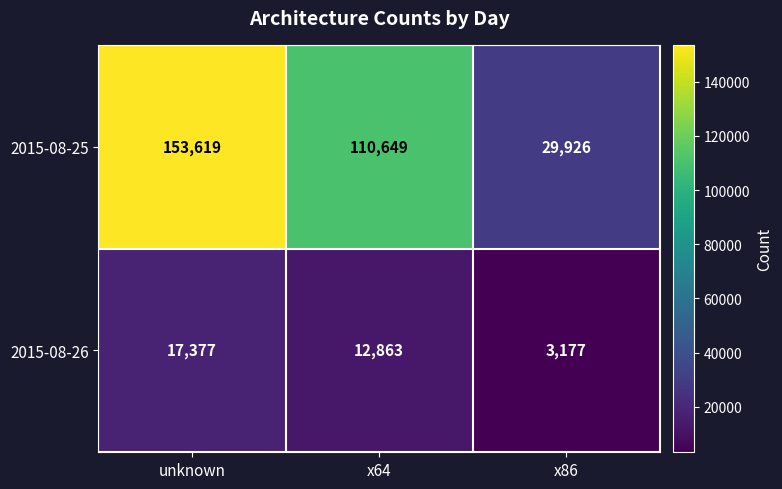

Which series has the largest total across all categories?

2015-08-25